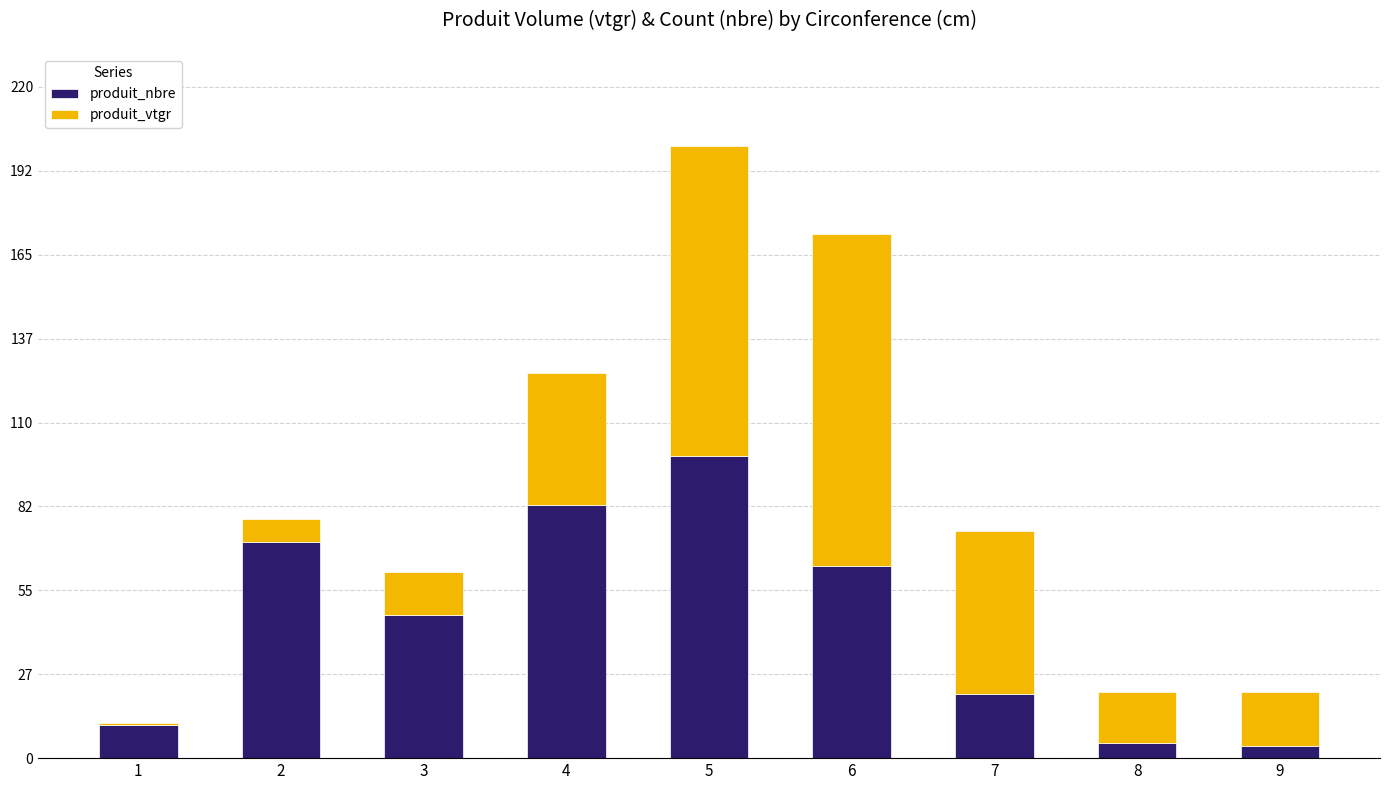

What is the sum of the produit_nbre values at 7 and 8?

26.0